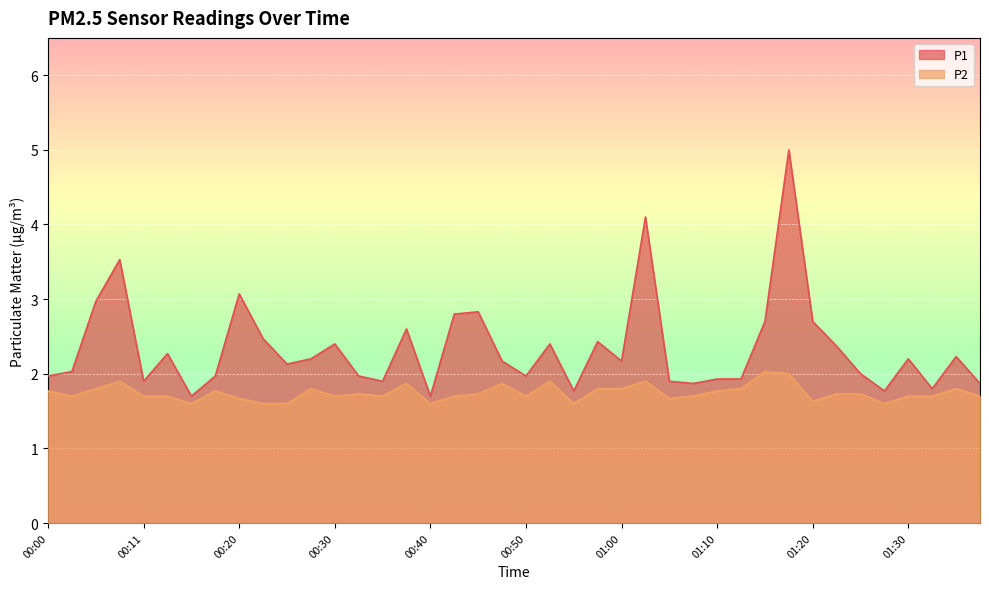

Rank the series at 01:30 from highest to lowest value.

P1, P2